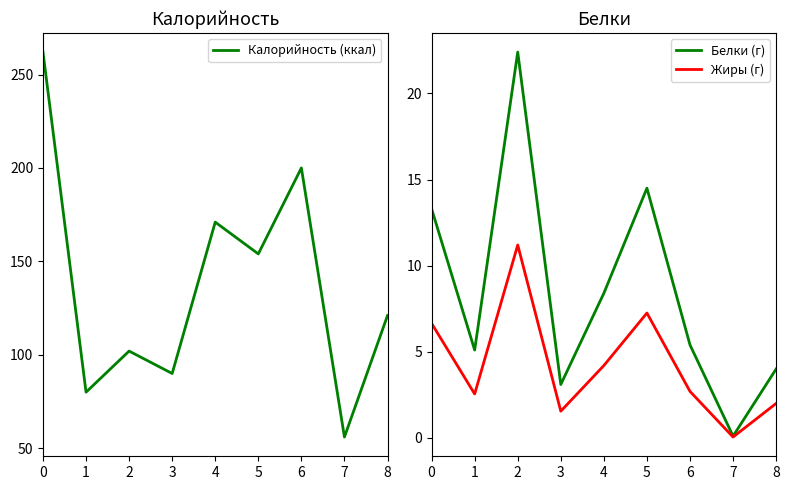

True or false: Белки (г) and Жиры (г) intersect in this chart.

False